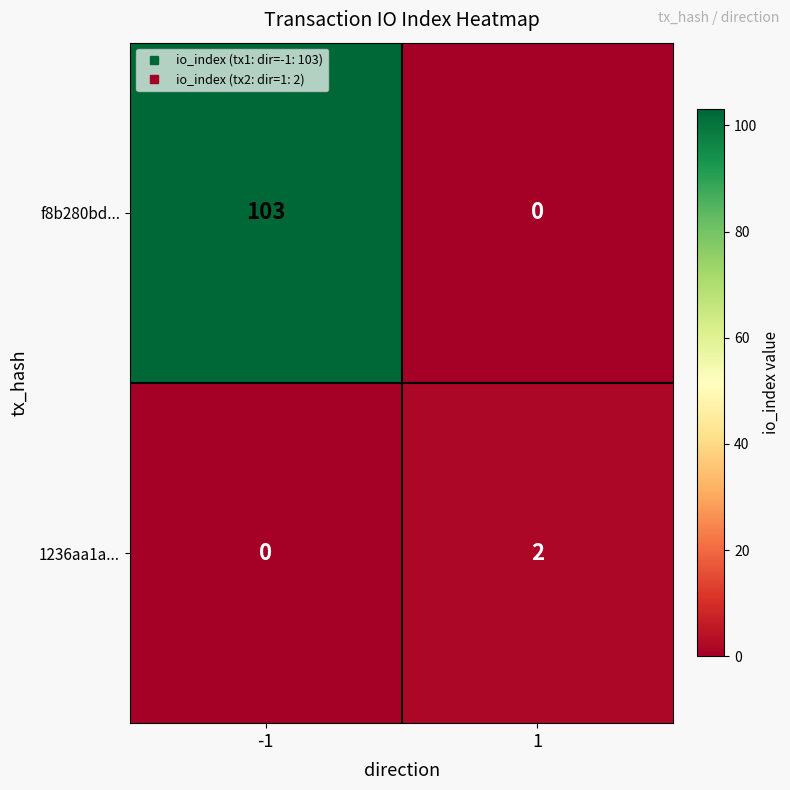

Is it true that 1236aa1a... equals 2 at 1?

True